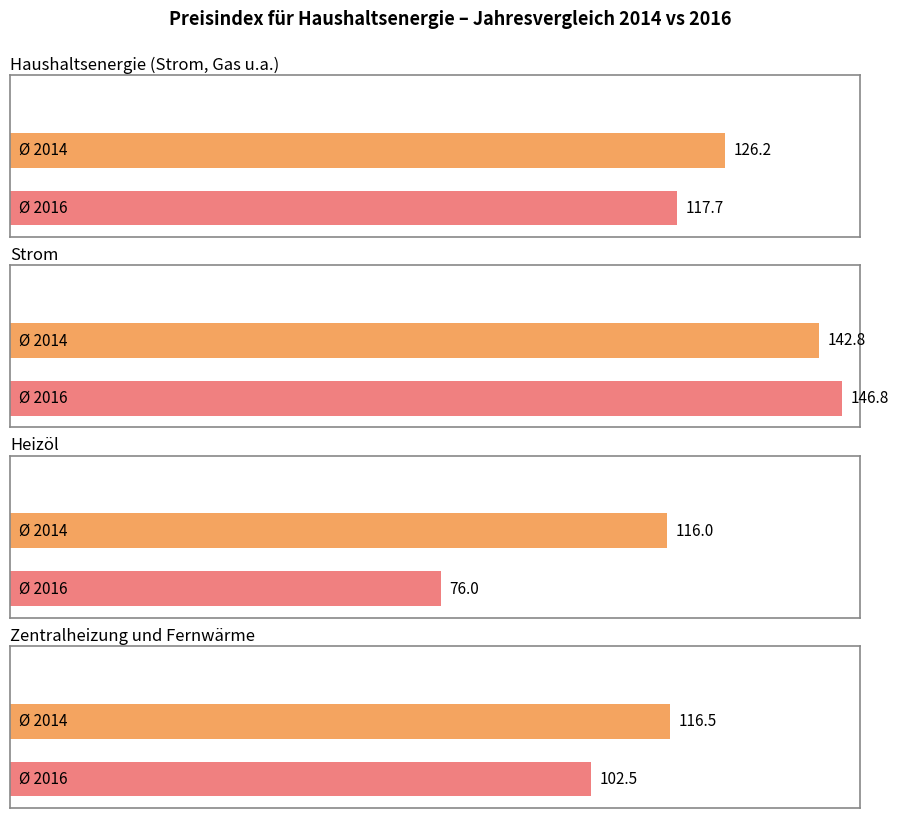

What is the value of the Haushaltsenergie bar at the 1st from the left?

126.2